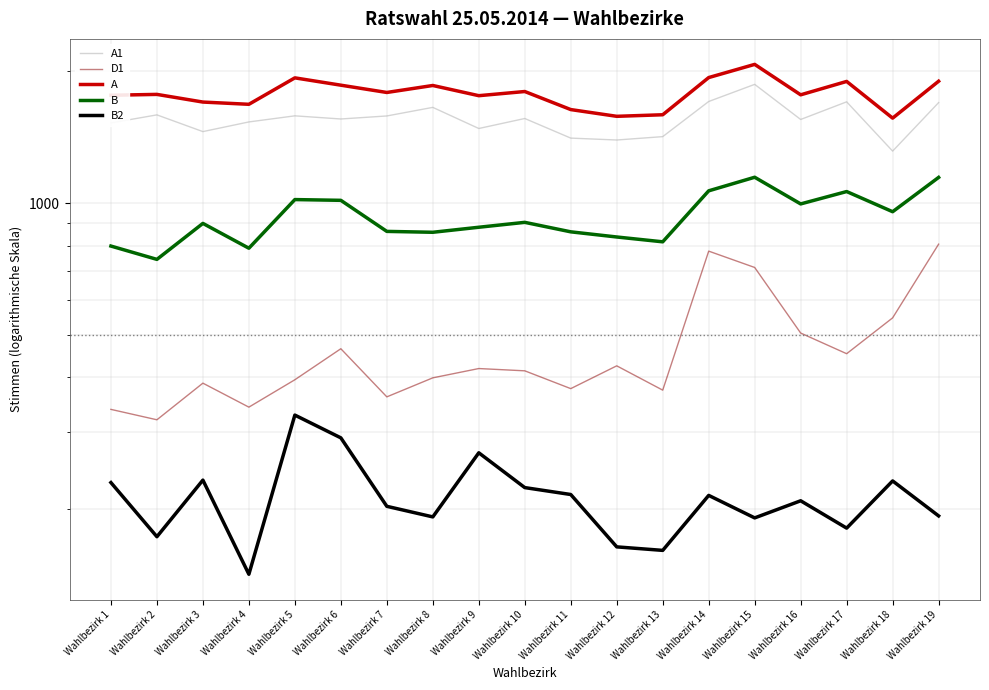

True or false: B has a value of 309 at Wahlbezirk 7.

False